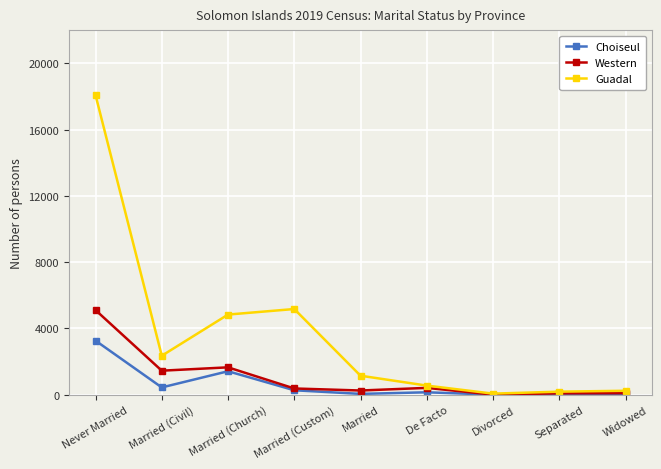

What position from the left is Married?

5